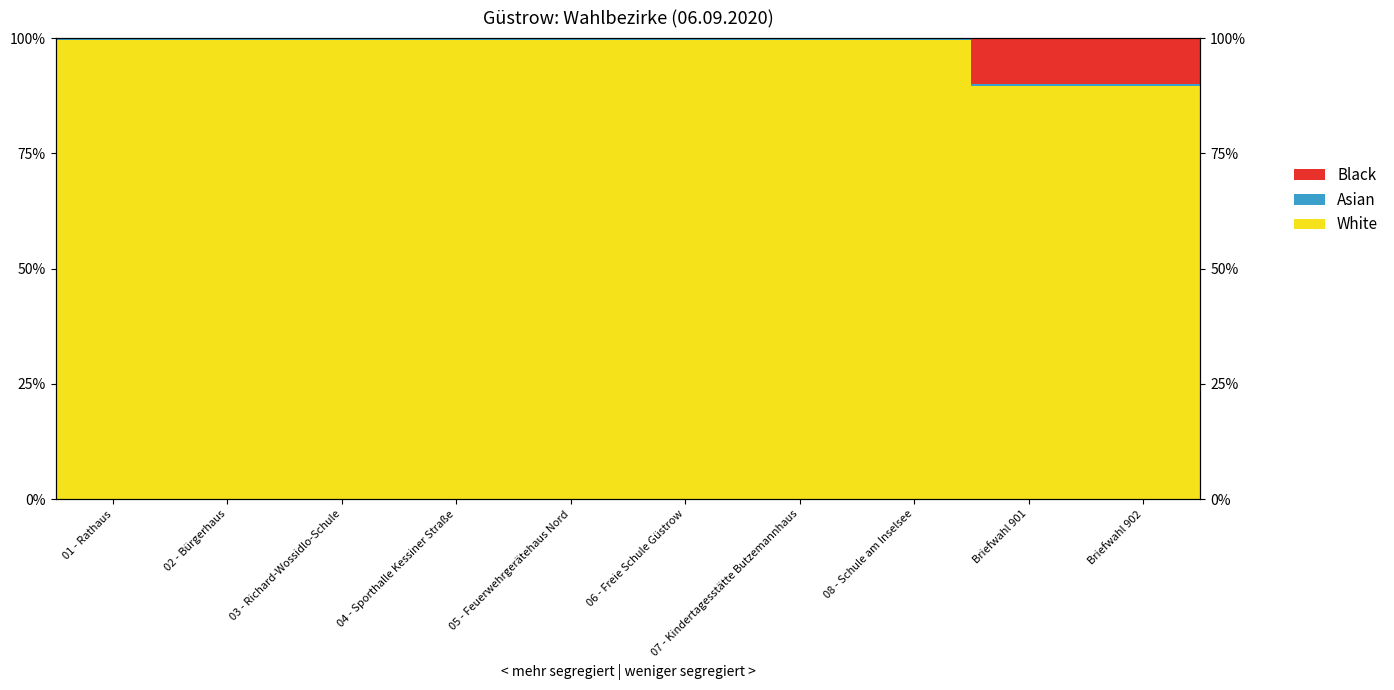

Which series has the widest spread of values?

White